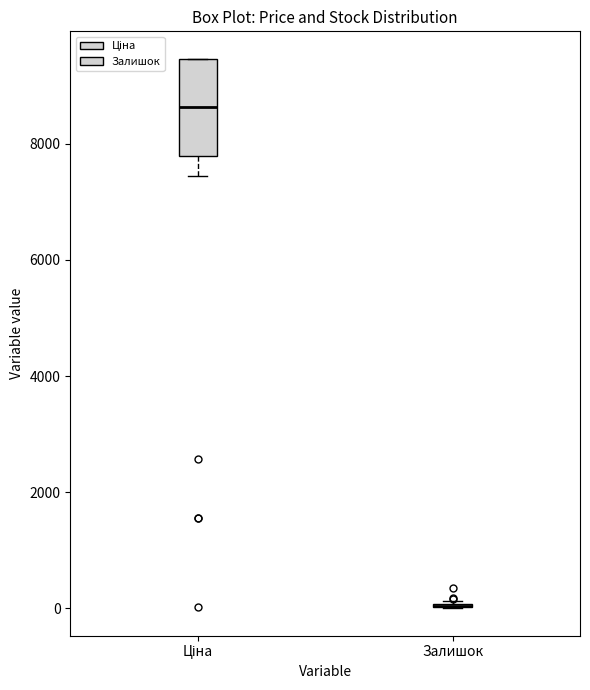

Reading left to right, transcribe this box plot: for each box, give where its median line is, the range the box spans, and where its two whiskers end, as read against the y-axis. The values are not printed on the chart, so give them approximately, as read against the axis.

Ціна: median 8600, box 7800 to 9400, whiskers 7400 to 9400
Залишок: box collapsed to a line at 0, whiskers 0 to 200